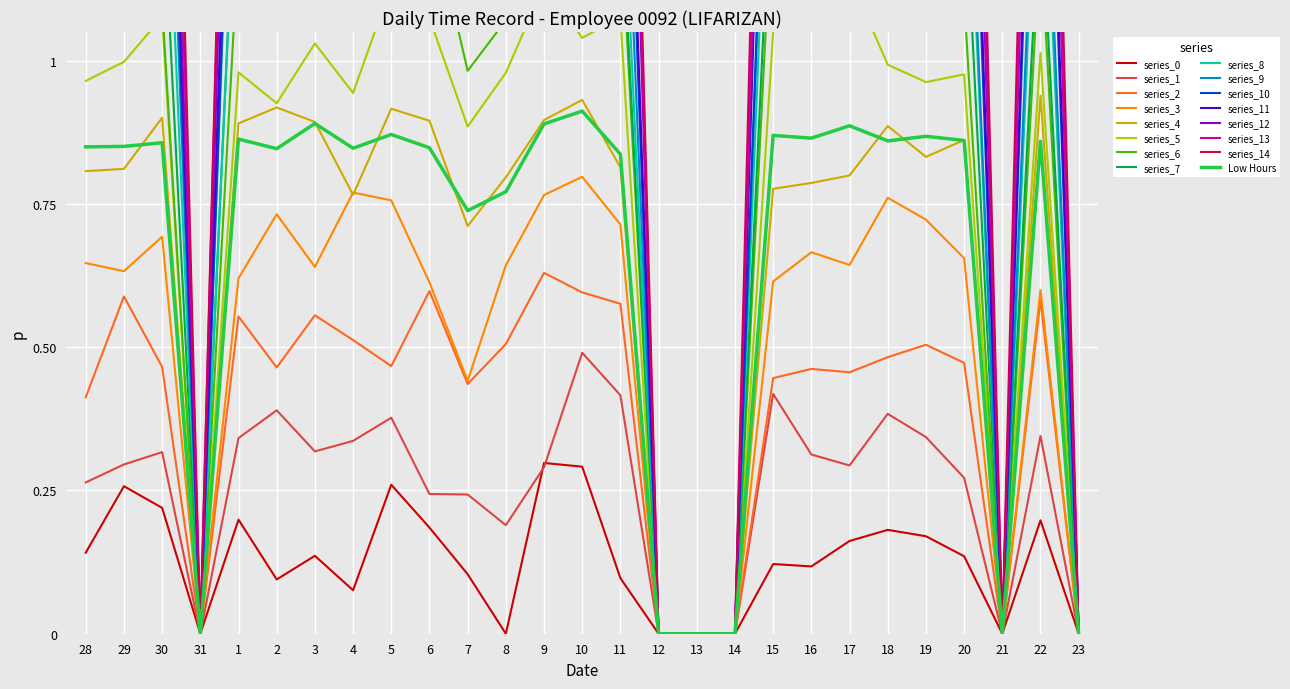

True or false: series_0 has a value of 0.2 at 1.

True